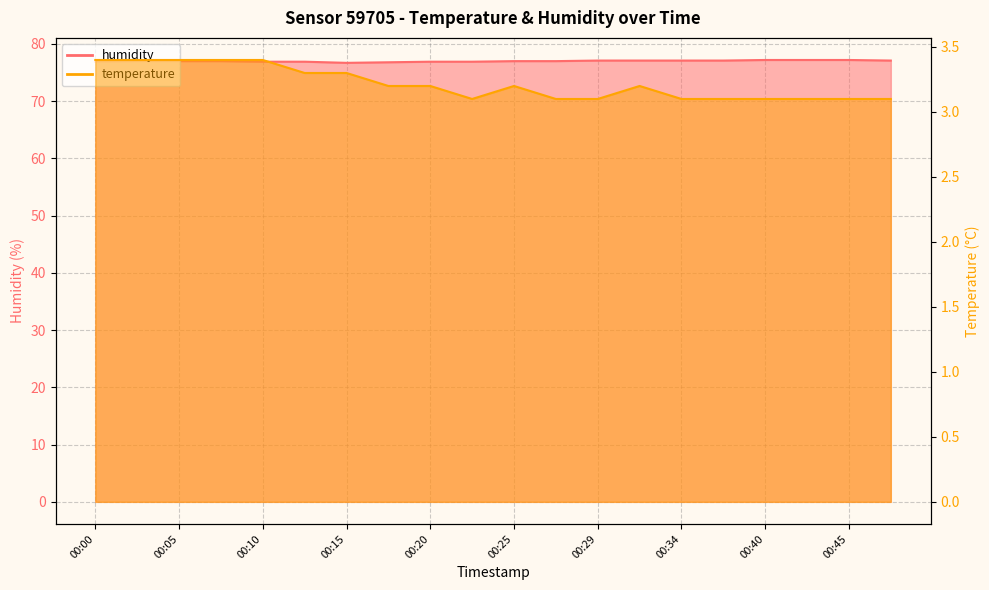

How many lines are shown in the chart?

2